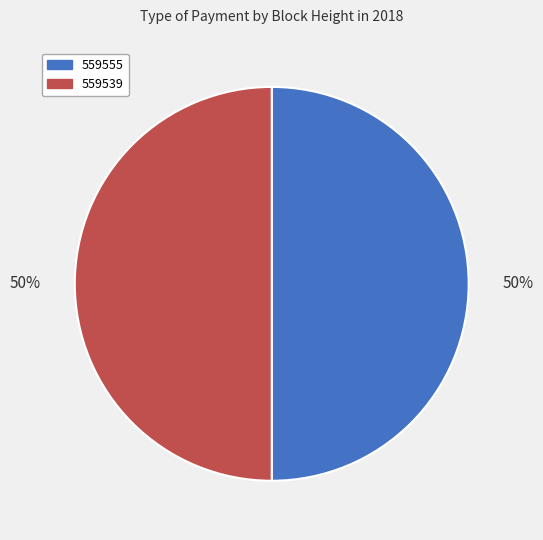

Do 559539 and 559555 together represent more than half of the pie?

Yes